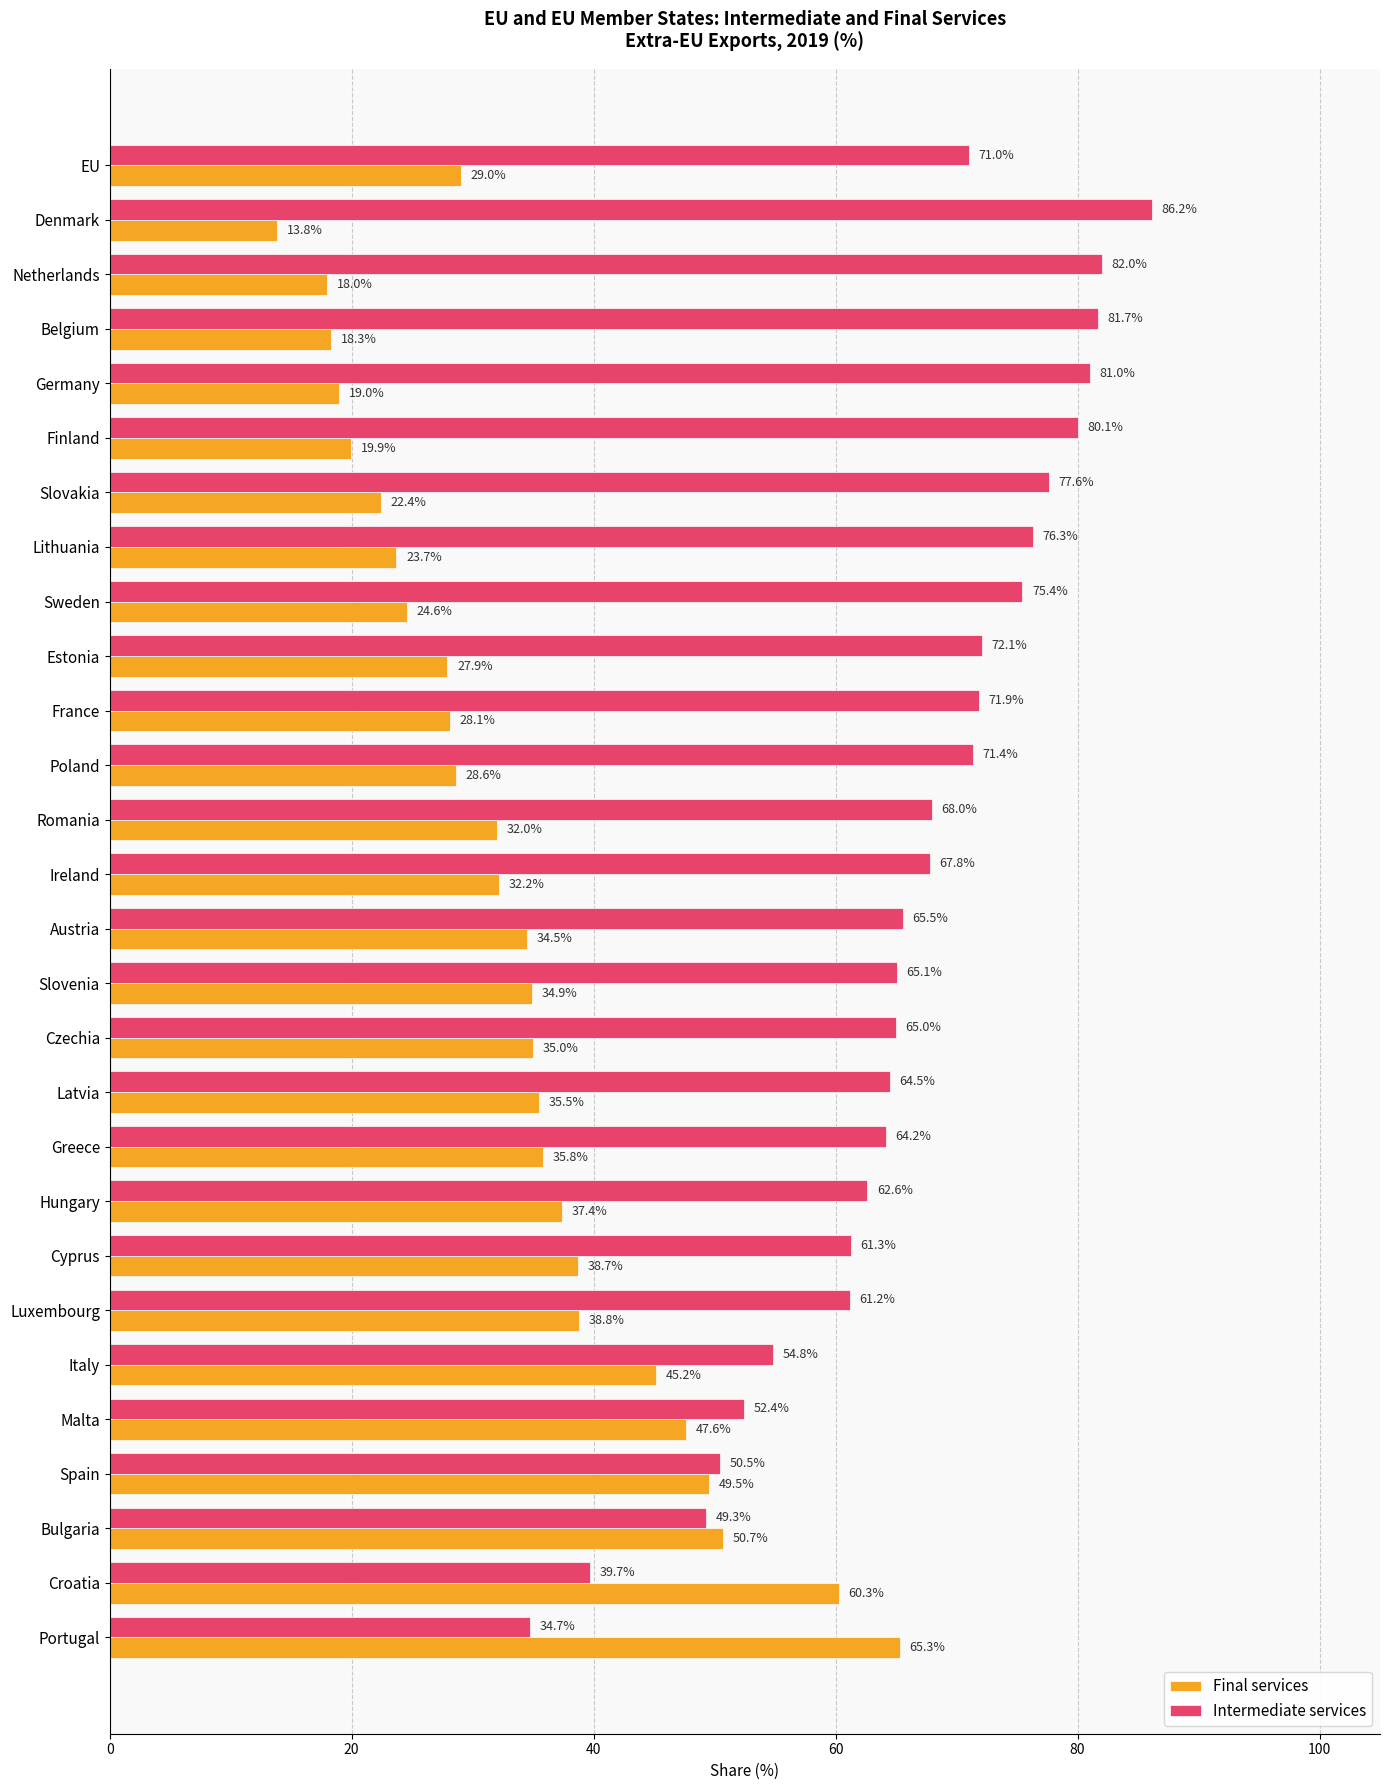

At which category does the chart reach its minimum across all series?

Denmark